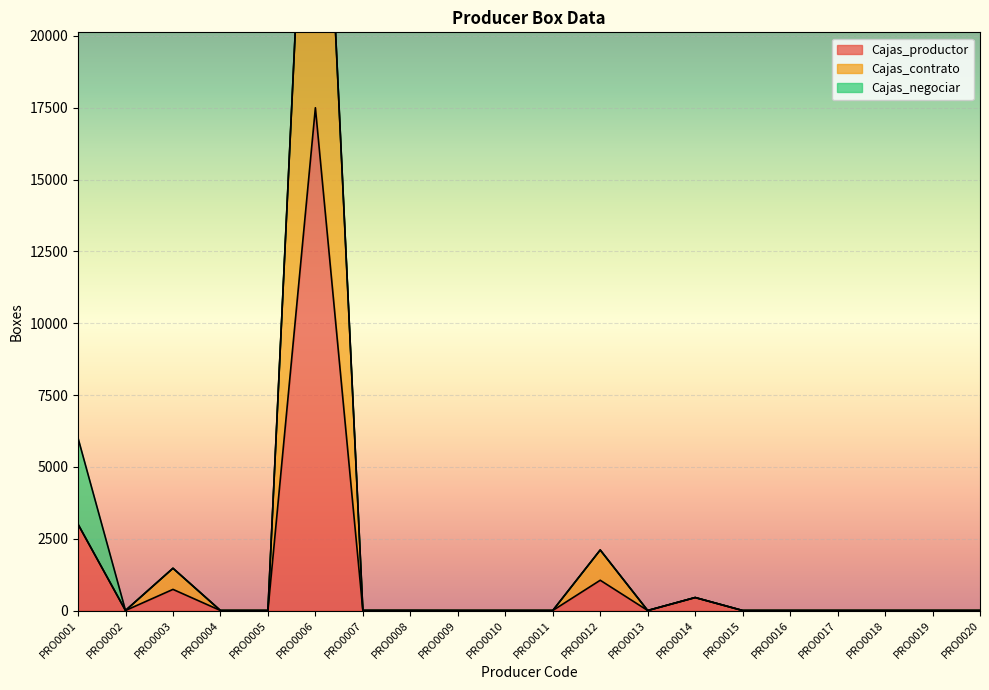

At which label does Cajas_productor reach its peak?

PRO0006